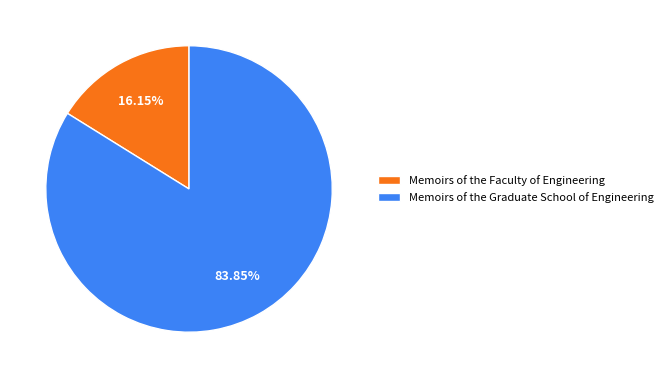

To the nearest percent, what portion does Memoirs of the Faculty of Engineering represent?

16%